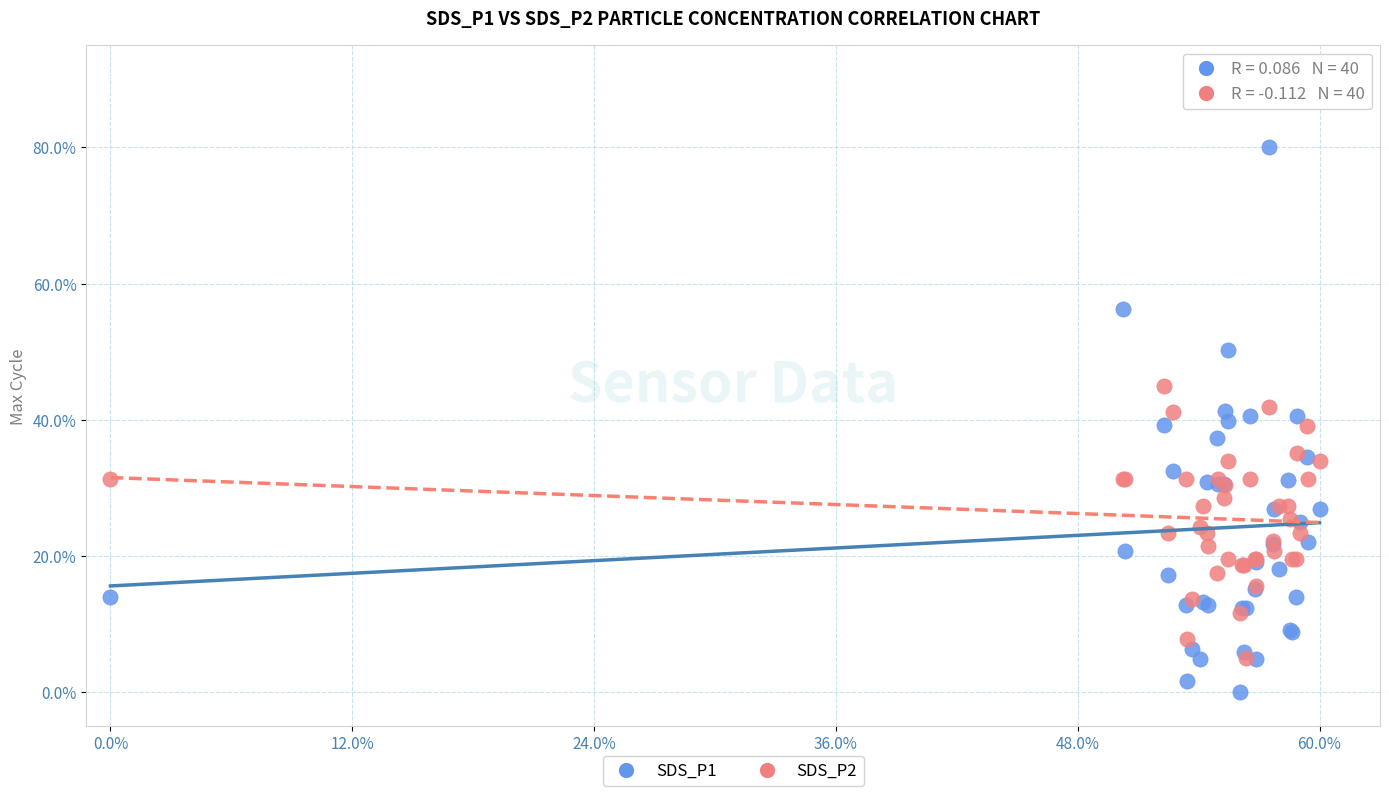

What are all the series names shown in the legend?

SDS_P1, SDS_P2